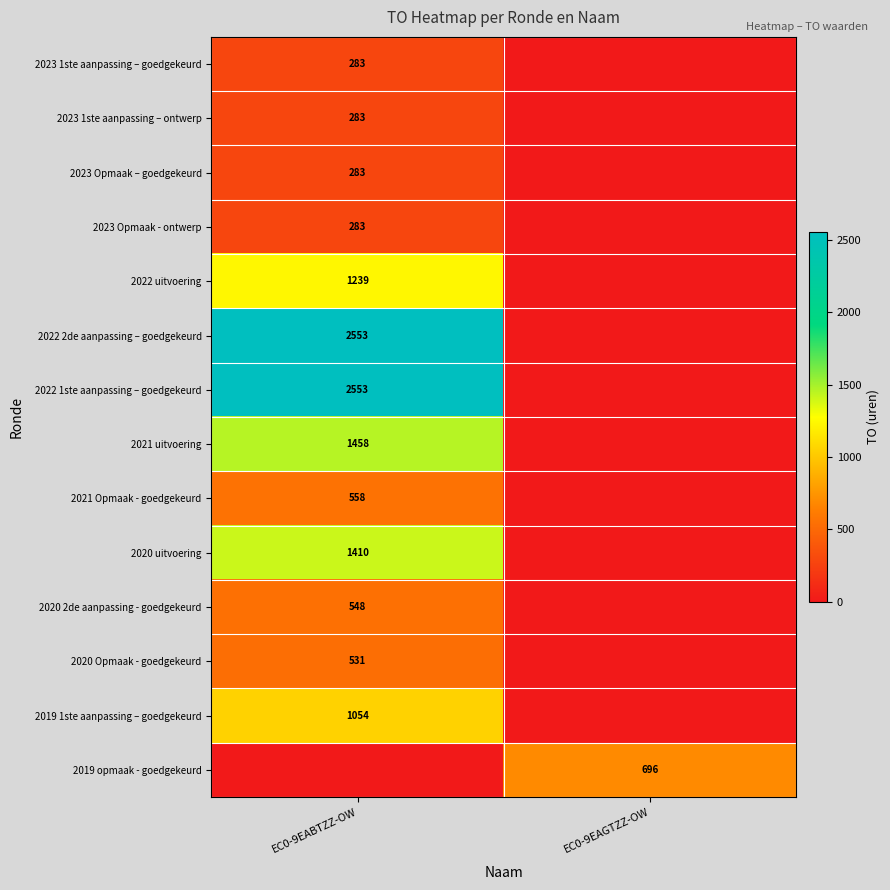

True or false: 2022 2de aanpassing – goedgekeurd has a value of 2553 at EC0-9EABTZZ-OW.

True